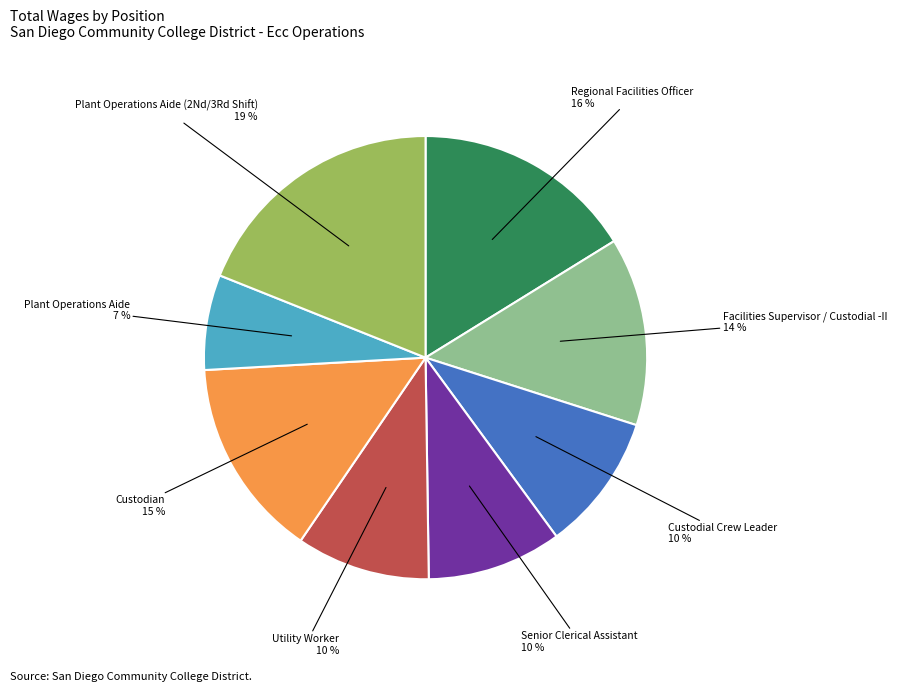

Is there any slice that represents more than half of the pie?

No